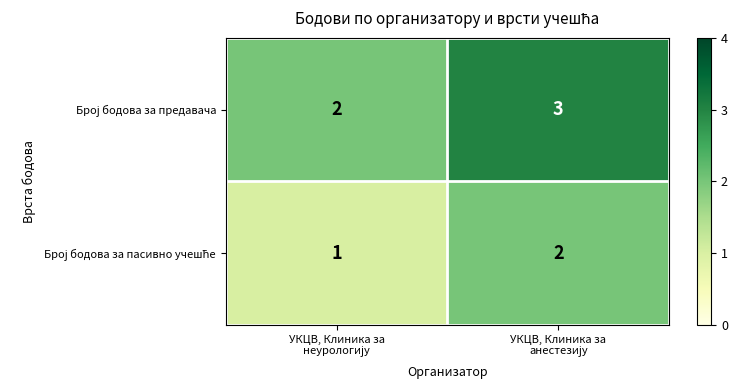

How many series are shown in this chart?

2